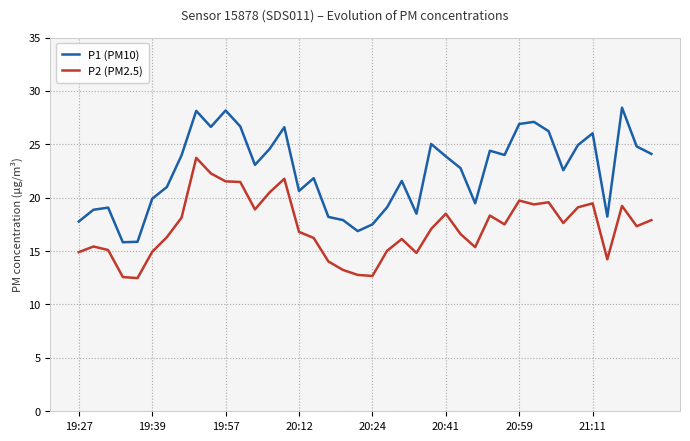

Which series has the widest spread of values?

P1 (PM10)